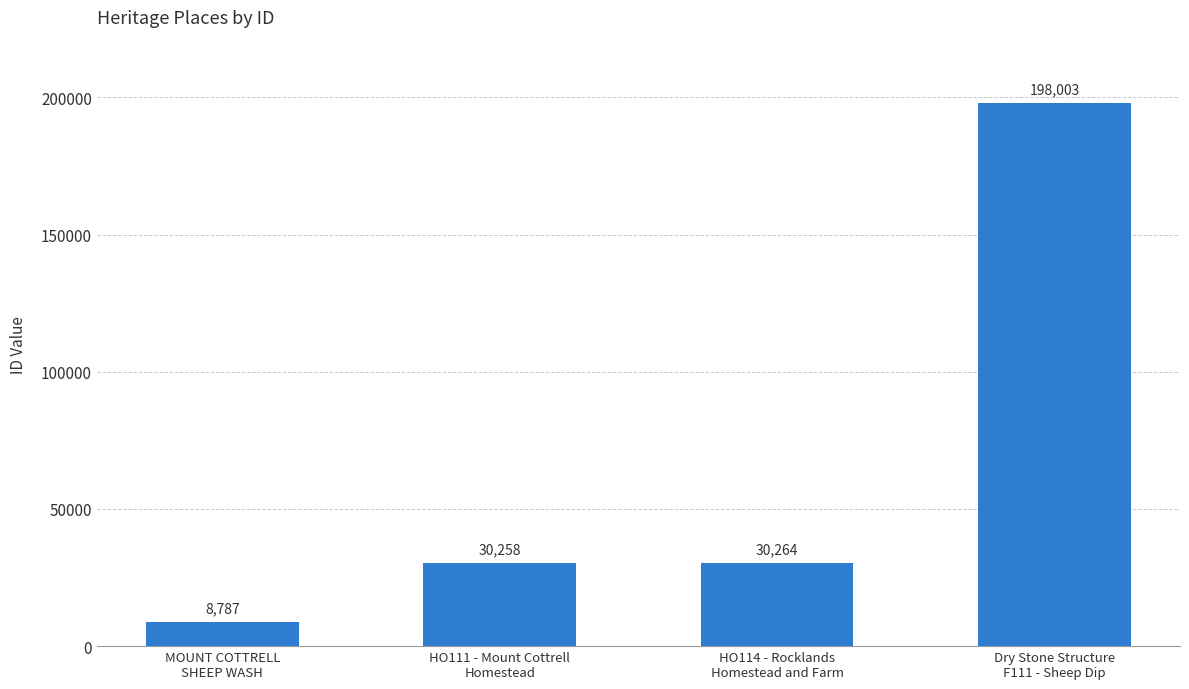

Approximately how many times larger is the value at HO114 - Rocklands
Homestead and Farm compared to HO111 - Mount Cottrell
Homestead?

1.0